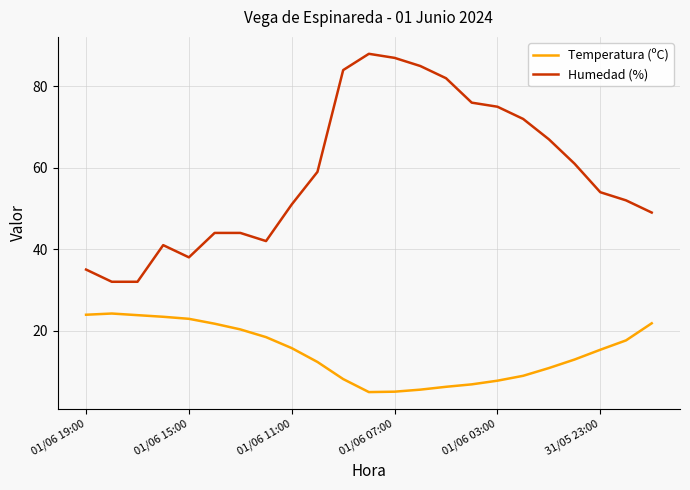

What is the average value of the Humedad (%) series?

58.7